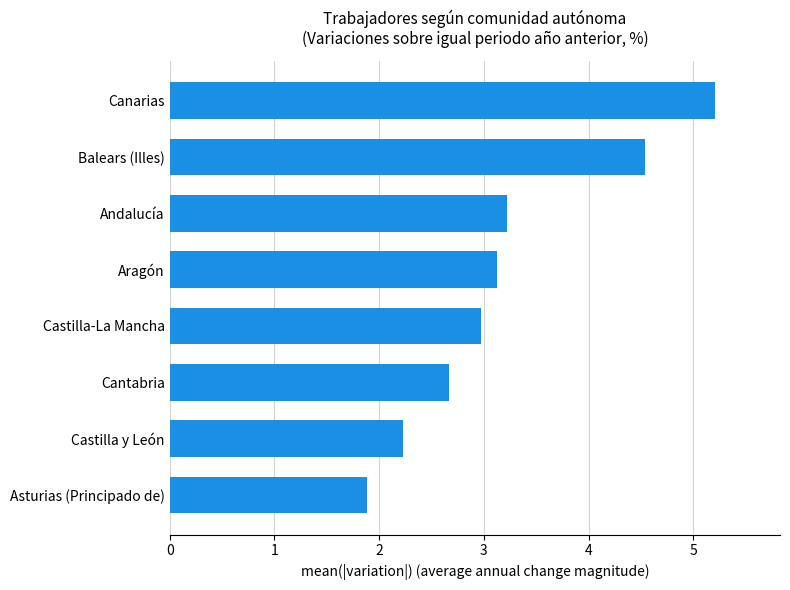

True or false: the data shows 2.7 at Cantabria.

True